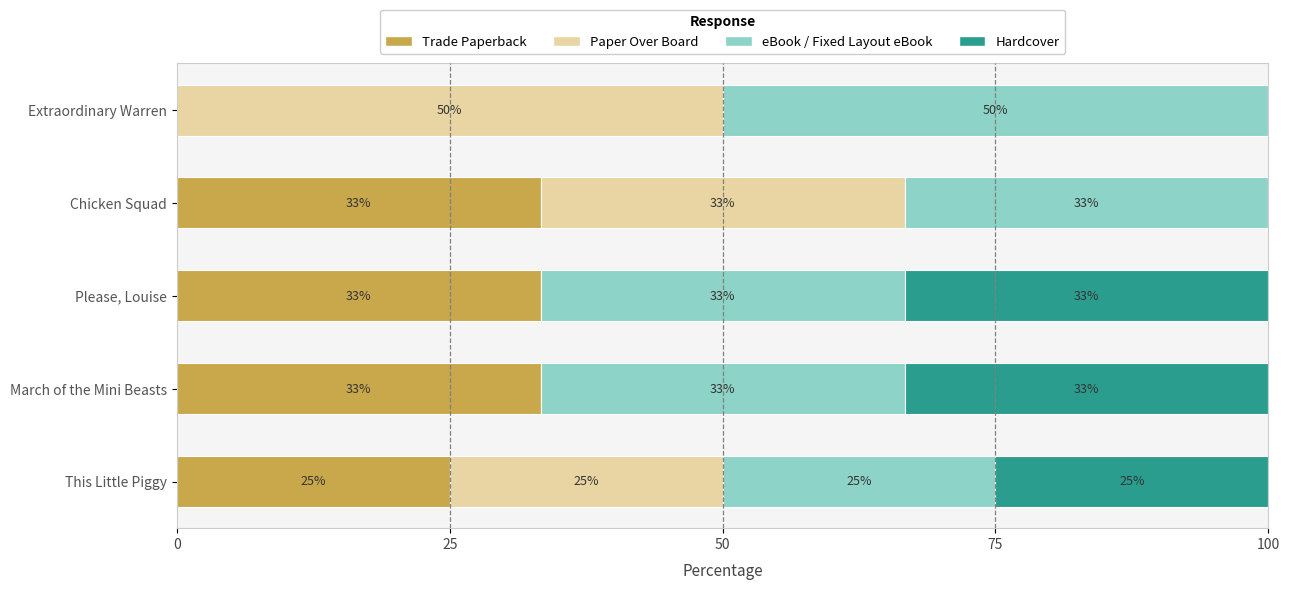

What is the average value of the eBook / Fixed Layout eBook series?

35.0